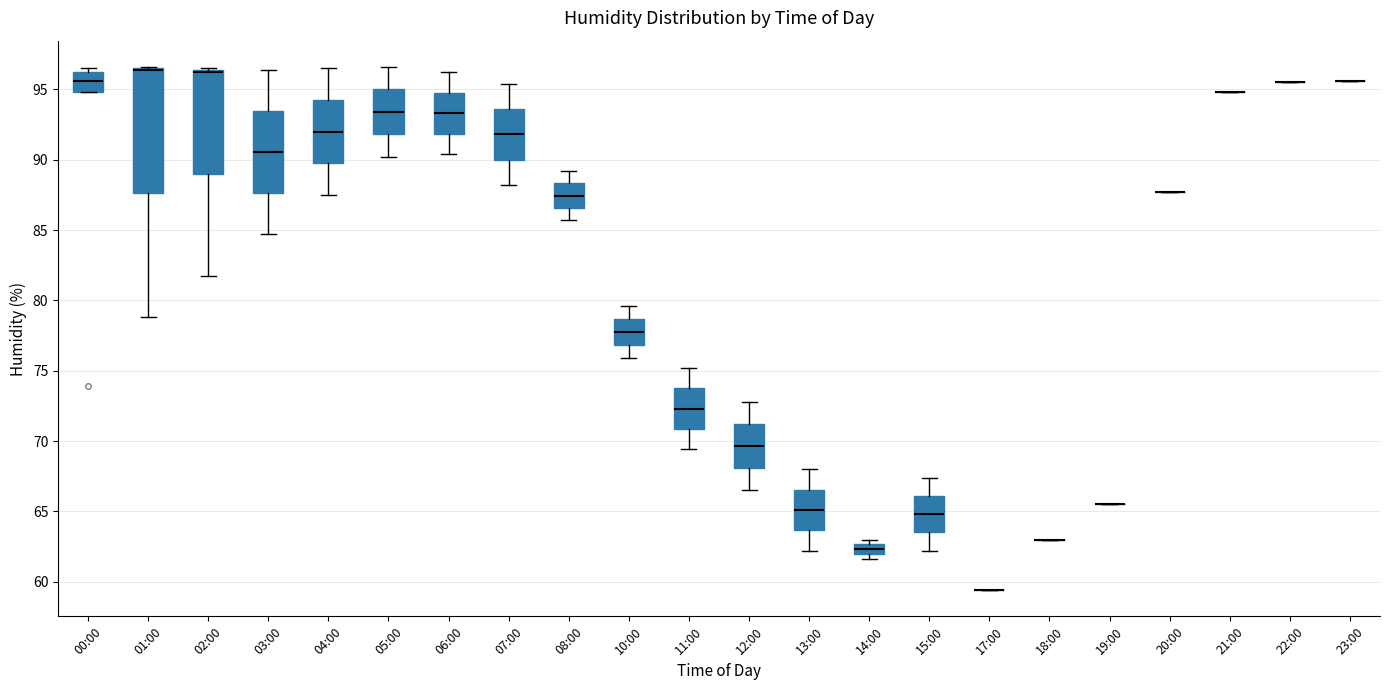

Which box is the tallest, from its lower edge to its upper edge?

01:00